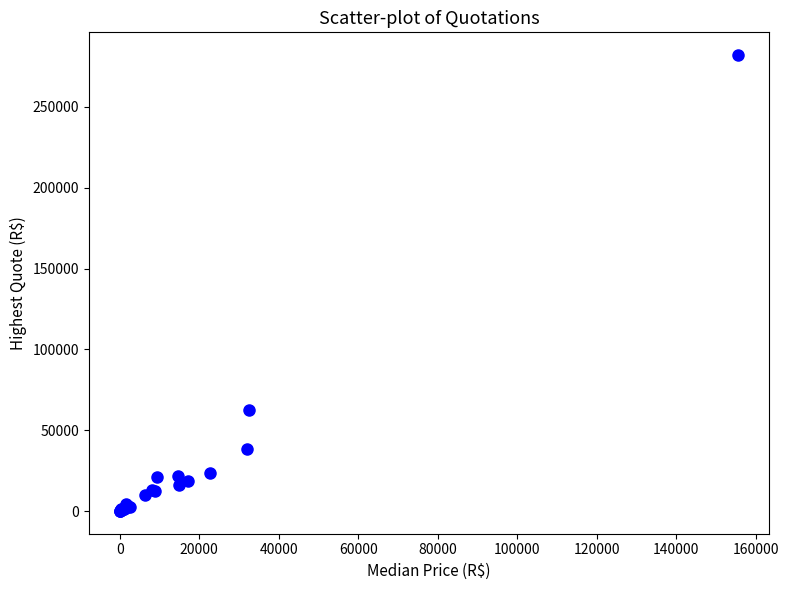

What Y value in the scatter plot is closest to 141026?

62533.2